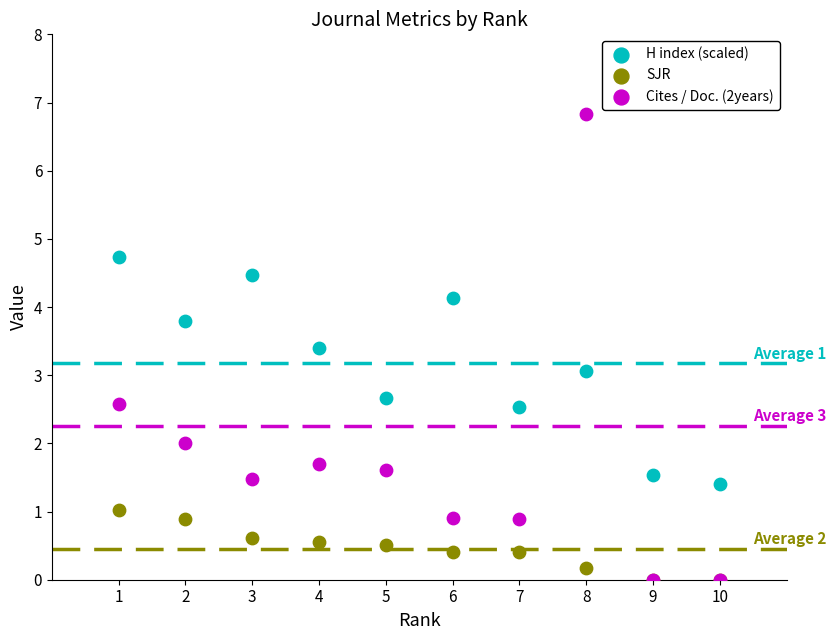

Which series has the widest spread of Y values?

Cites / Doc. (2years)